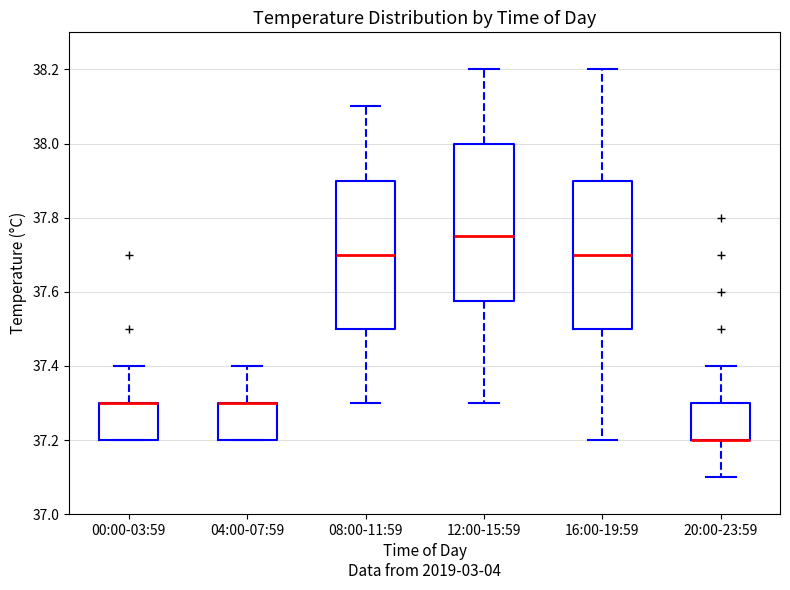

Reading left to right, transcribe this box plot: for each box, give where its median line is, the range the box spans, and where its two whiskers end, as read against the y-axis. The values are not printed on the chart, so give them approximately, as read against the axis.

00:00-03:59: median 37.30 (drawn on the box's upper edge), box 37.20 to 37.30, whiskers 37.20 to 37.40
04:00-07:59: median 37.30 (drawn on the box's upper edge), box 37.20 to 37.30, whiskers 37.20 to 37.40
08:00-11:59: median 37.70, box 37.50 to 37.90, whiskers 37.30 to 38.10
12:00-15:59: median 37.76, box 37.58 to 38.00, whiskers 37.30 to 38.20
16:00-19:59: median 37.70, box 37.50 to 37.90, whiskers 37.20 to 38.20
20:00-23:59: median 37.20 (drawn on the box's lower edge), box 37.20 to 37.30, whiskers 37.10 to 37.40